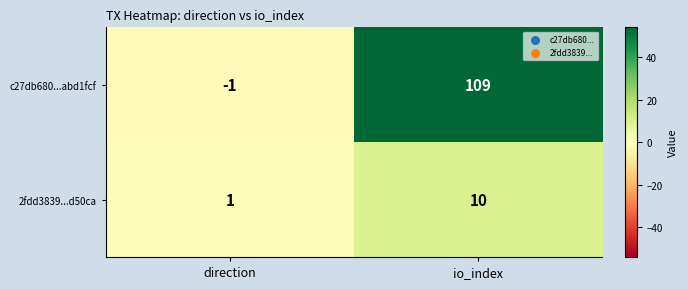

What is the spread (max minus min) of values at direction?

2